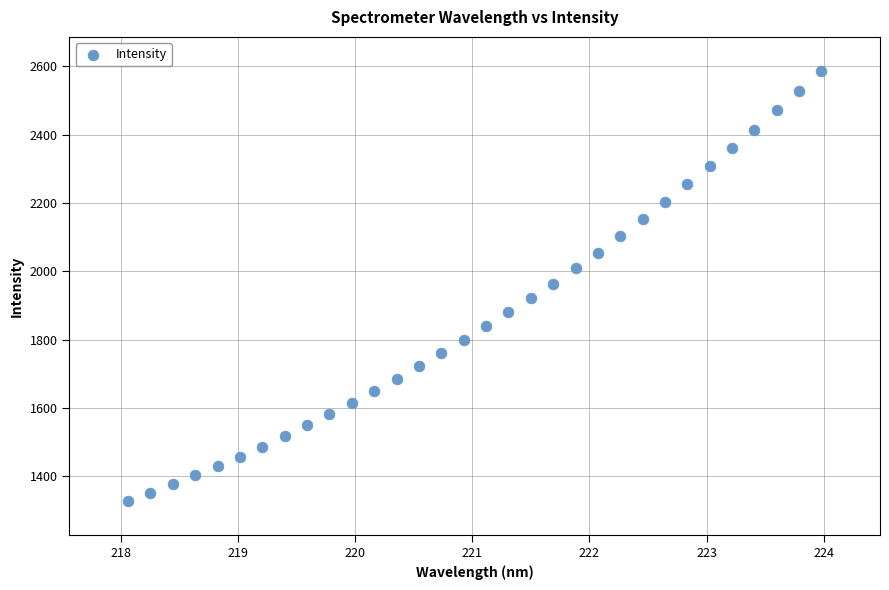

What is the range of Y values (max minus min)?

1258.2